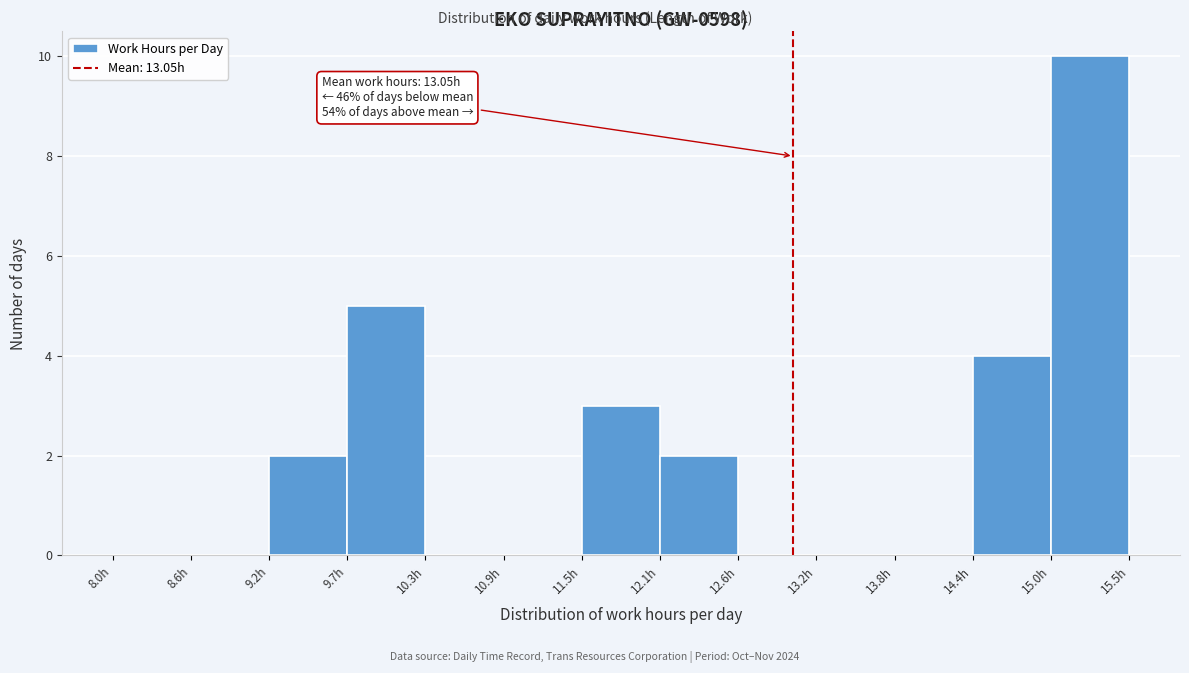

Over which range of the x-axis is the bar tallest?

14.96 to 15.54